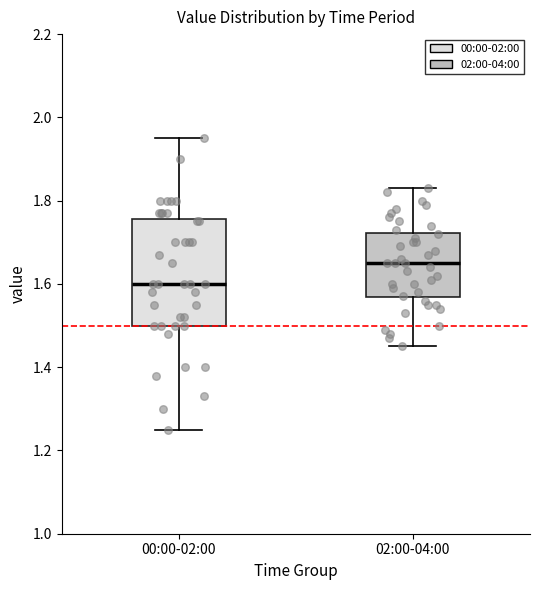

Which box is the tallest, from its lower edge to its upper edge?

00:00-02:00